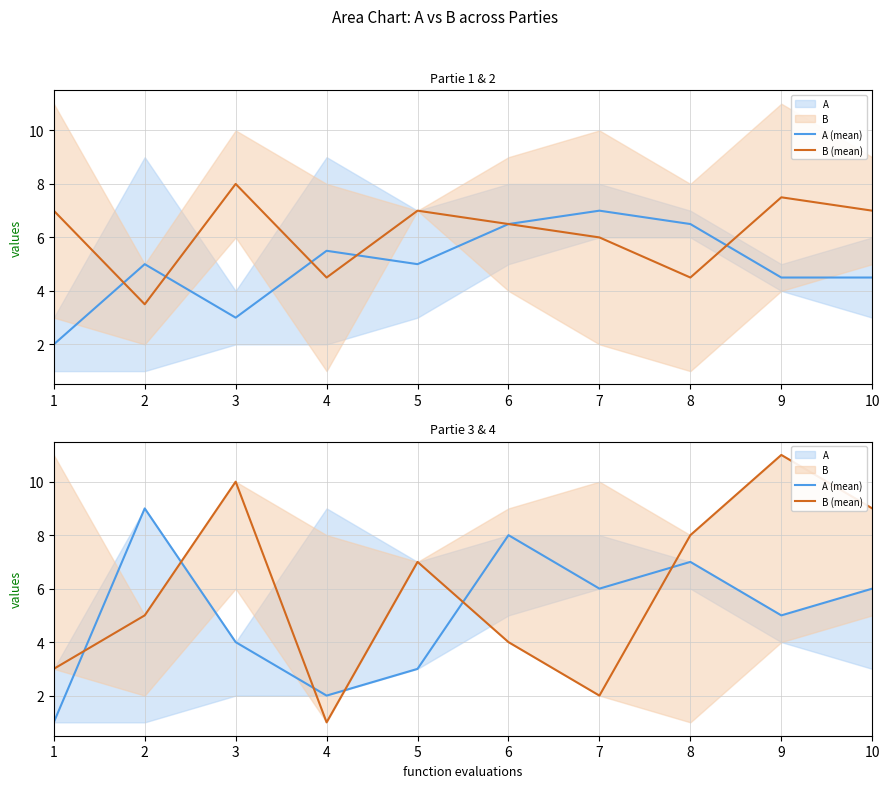

Read the A (mean) value at 2.

9